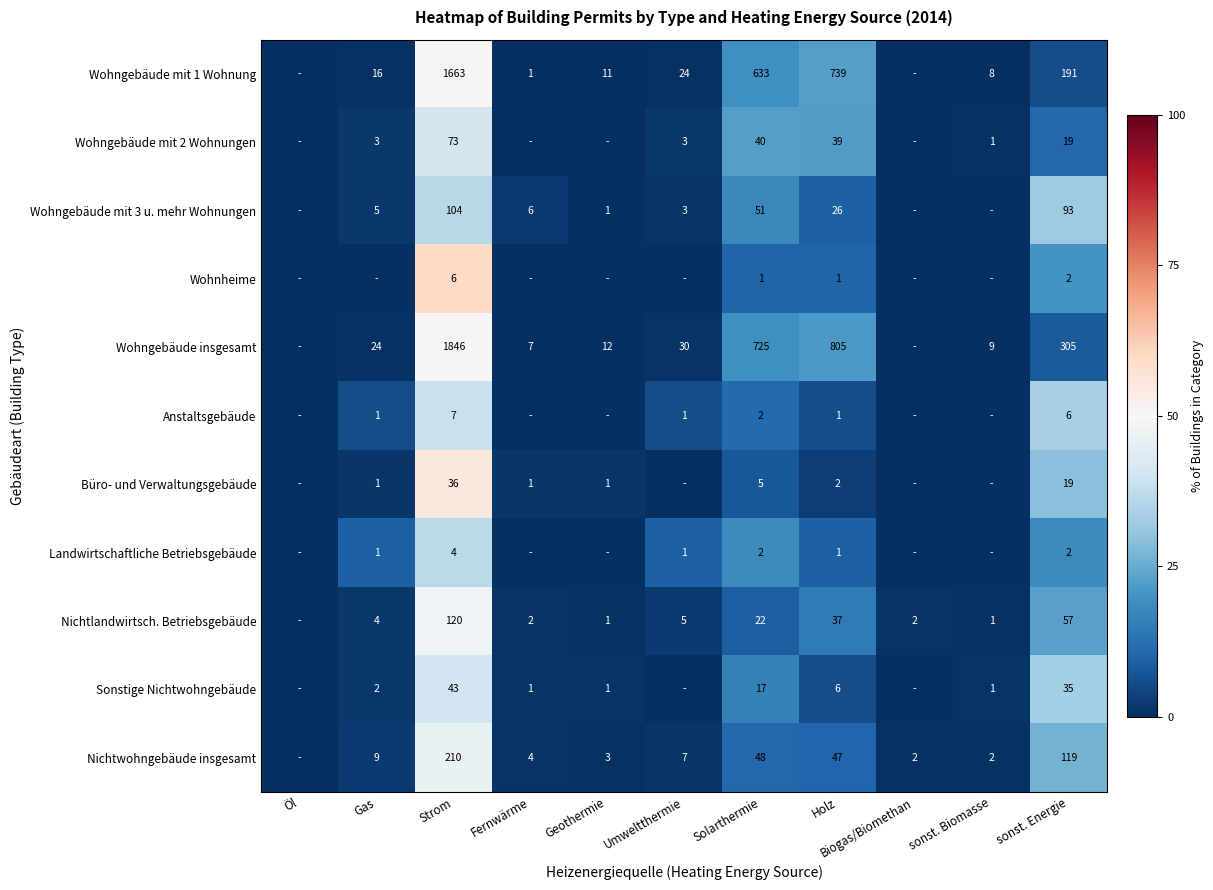

What is the total value across all series at Strom?

4112